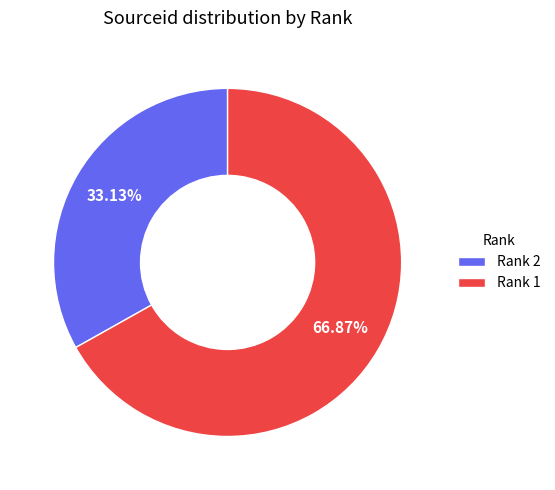

Approximately how many times larger is the value at Rank 2 compared to Rank 1?

0.5